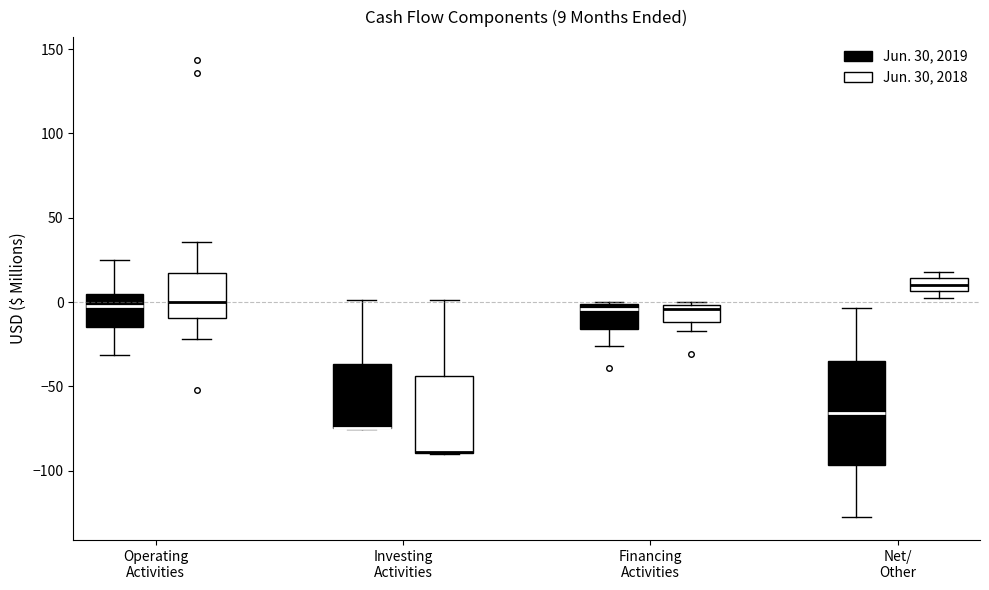

Comparing the boxes themselves (not the whiskers), which one is the tallest?

Net/ Other (Jun. 30, 2019)